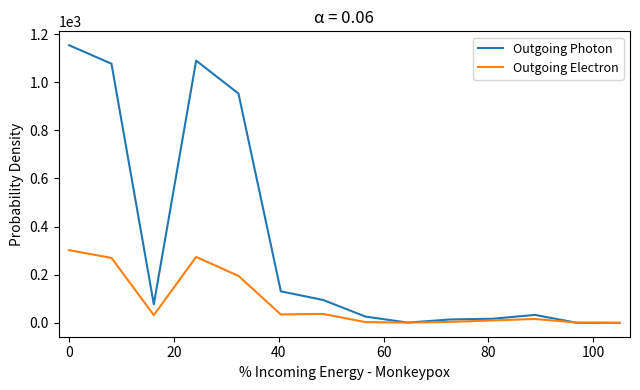

Rank the series by their maximum value, from lowest to highest.

Outgoing Electron, Outgoing Photon